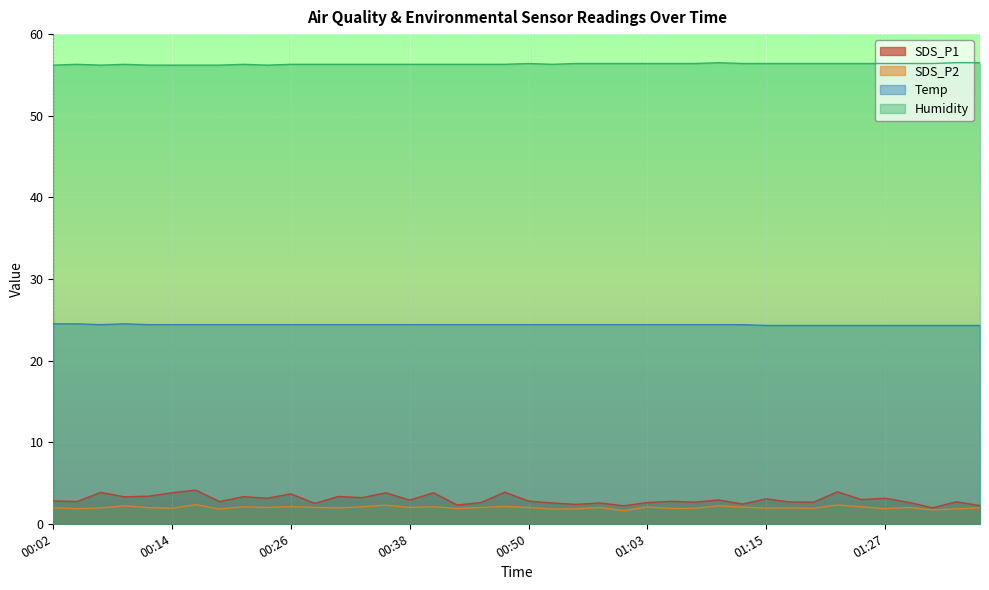

True or false: Humidity has more than 1 interior local peaks.

True